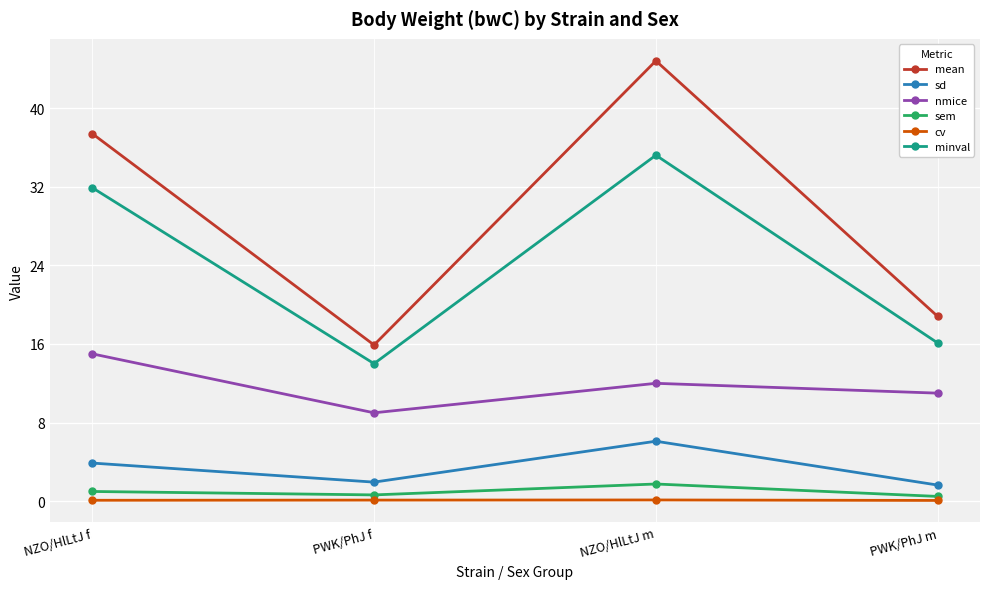

What is the value of the minval point at the 1st from the left?

31.9